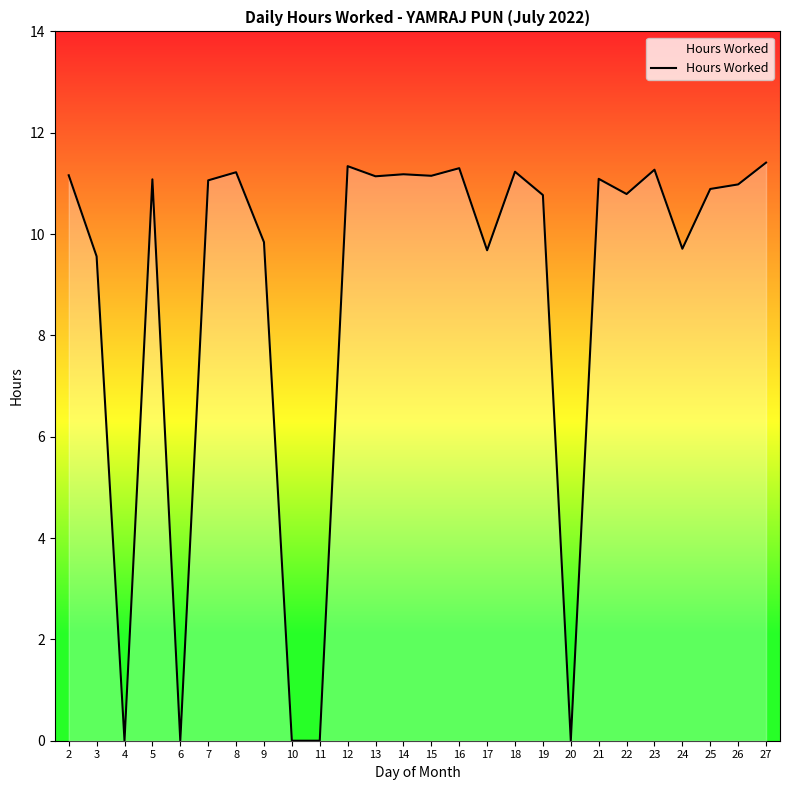

Approximately how many times larger is the value at 18 compared to 9?

1.1